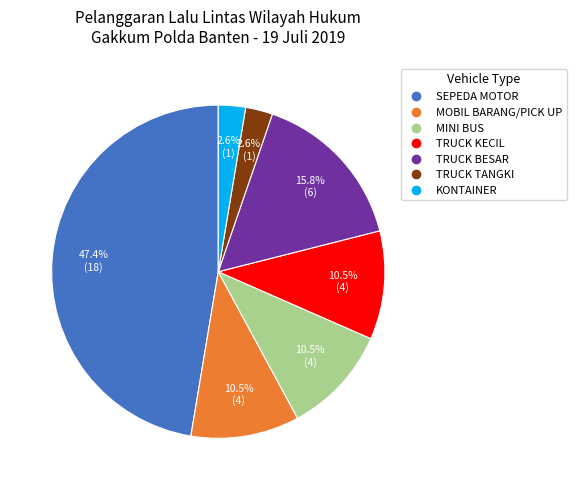

To the nearest percent, what is the difference between the MINI BUS and KONTAINER slice percentages?

8%